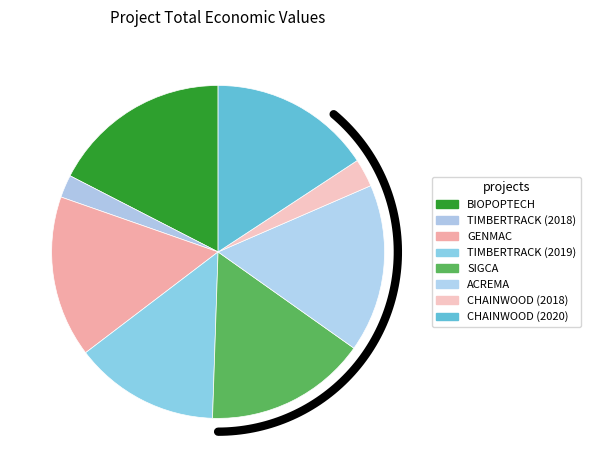

To the nearest percent, what percentage of the pie is CHAINWOOD (2018)?

3%